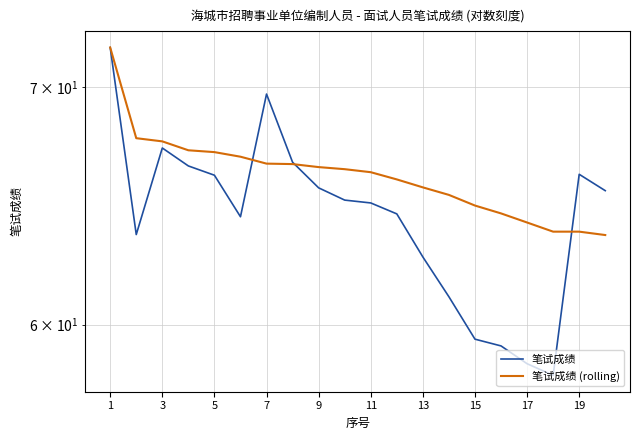

Count the number of categories in the chart.

20